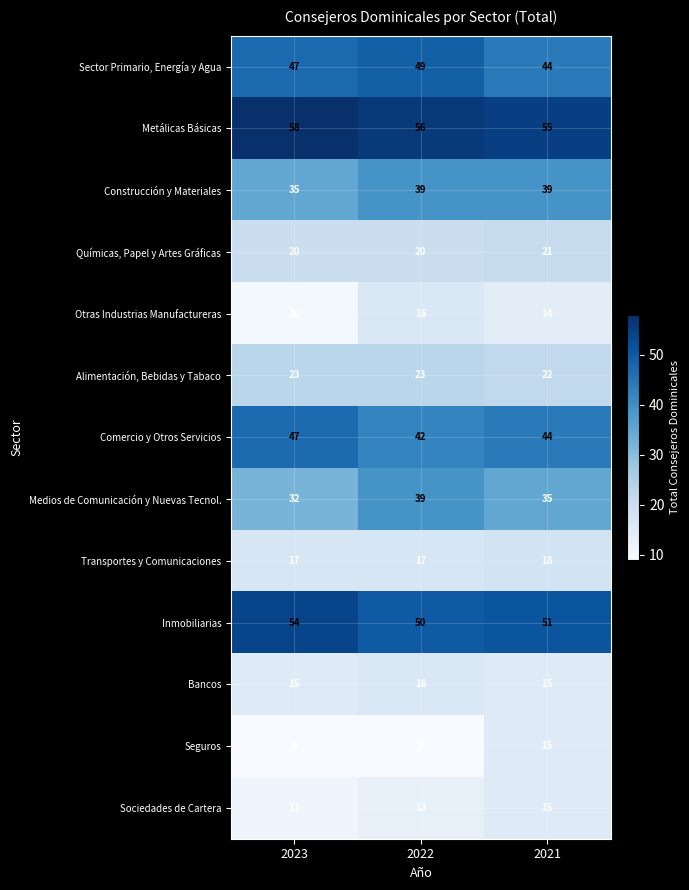

Read the Inmobiliarias value at 2023.

54